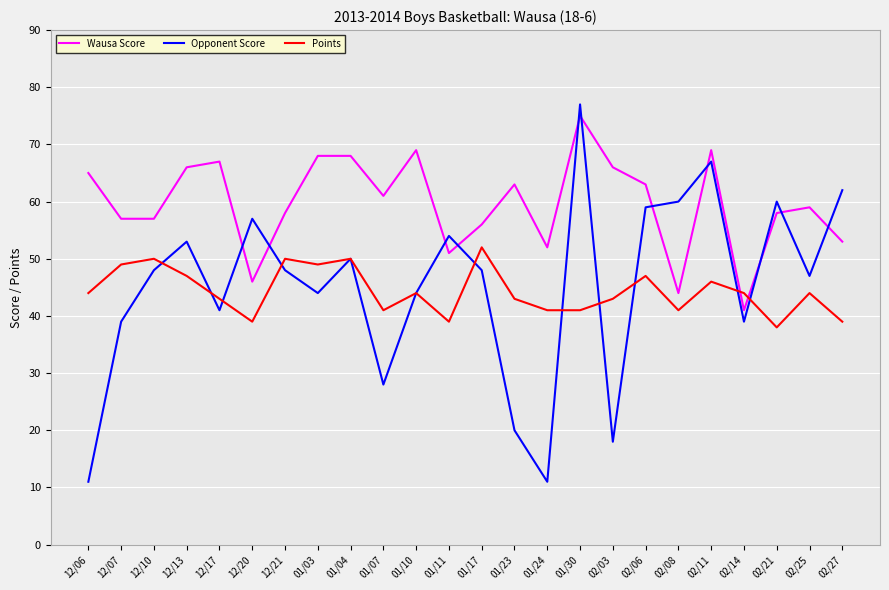

Which series has the widest spread of values?

Opponent Score